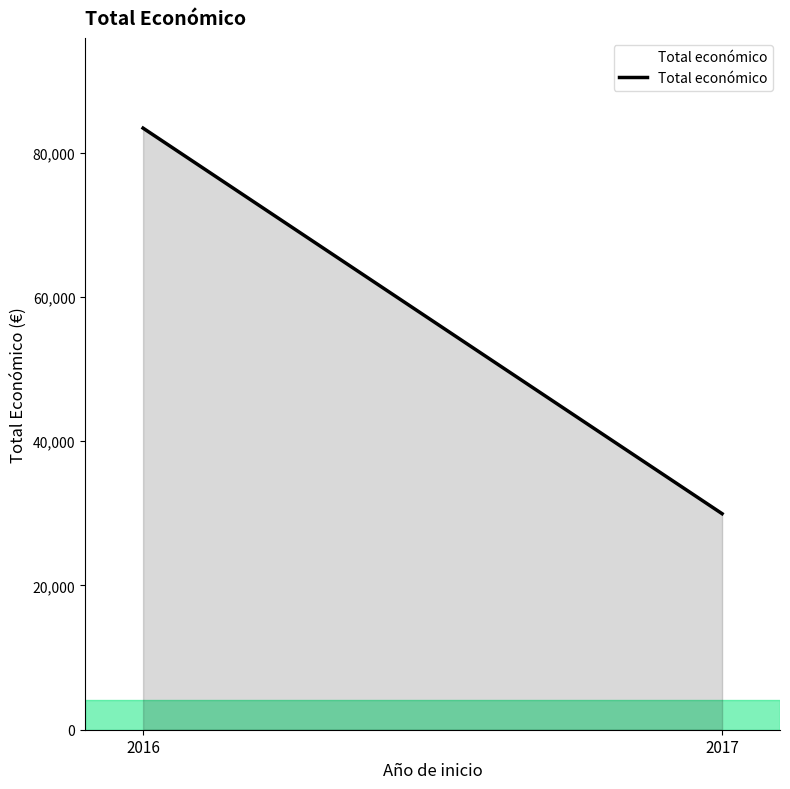

How many lines are shown in the chart?

1